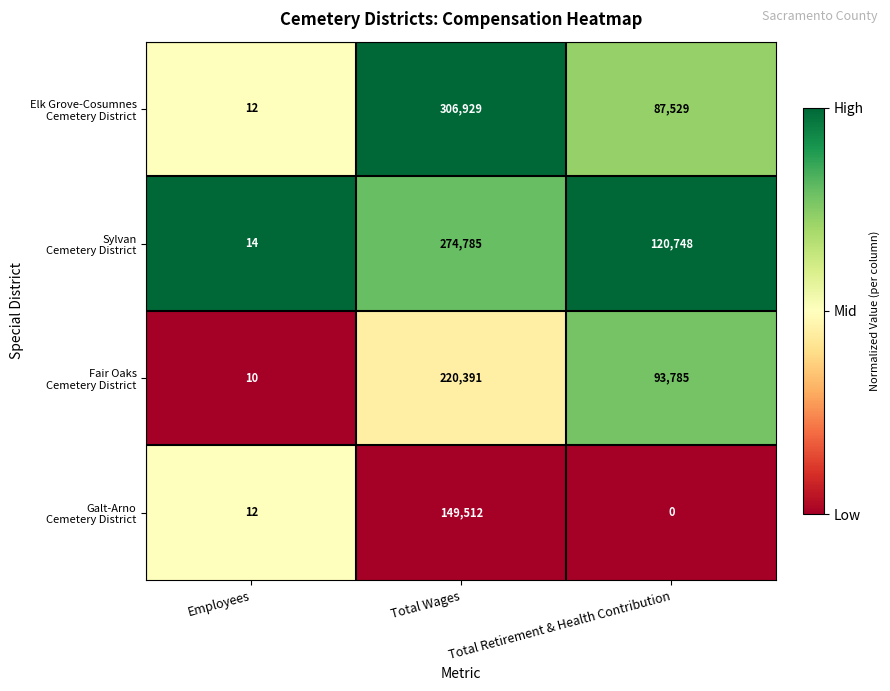

What is the spread (max minus min) of values at Employees?

4